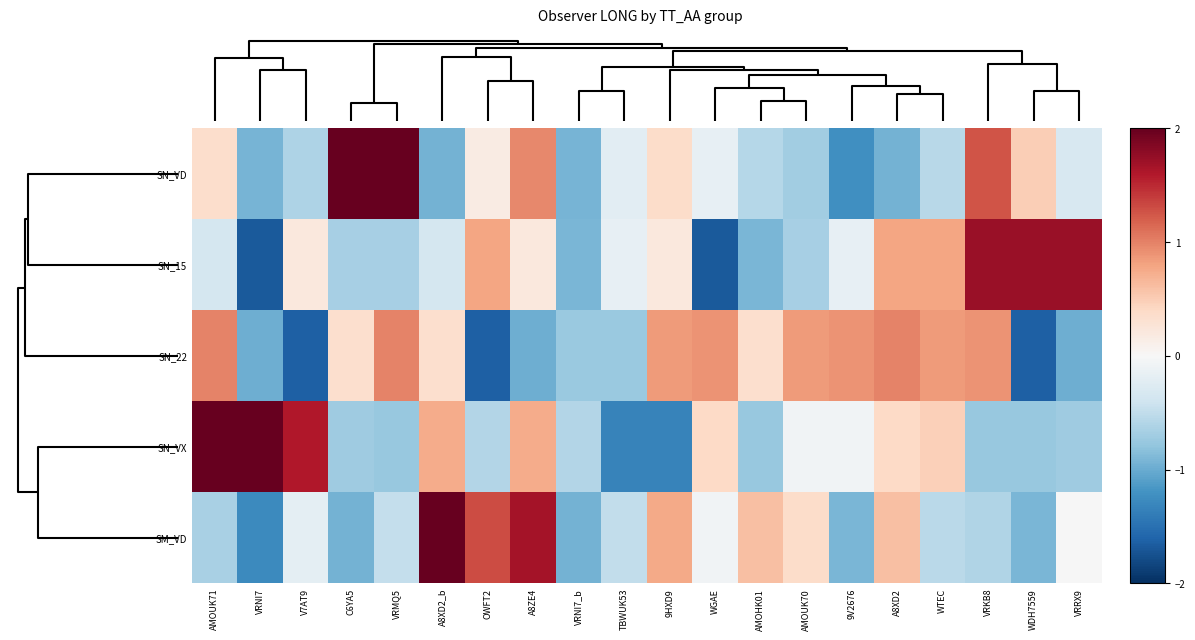

Count the number of data series in this chart.

5